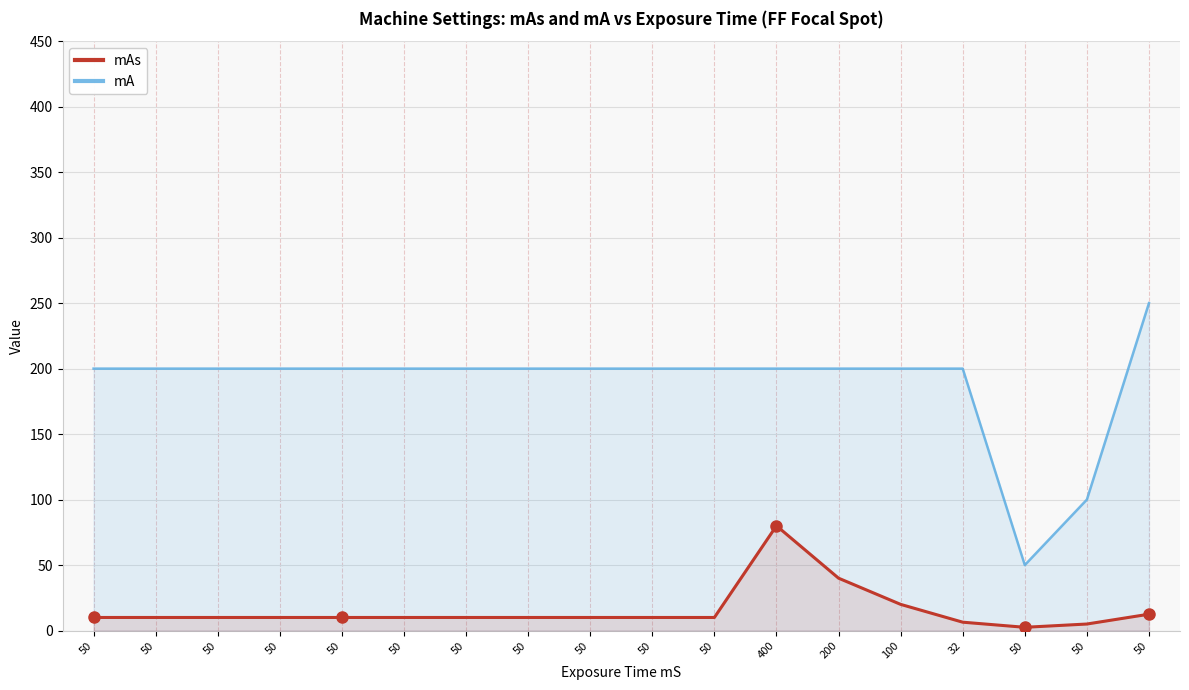

What is the approximate value of mAs at 50?

10.0